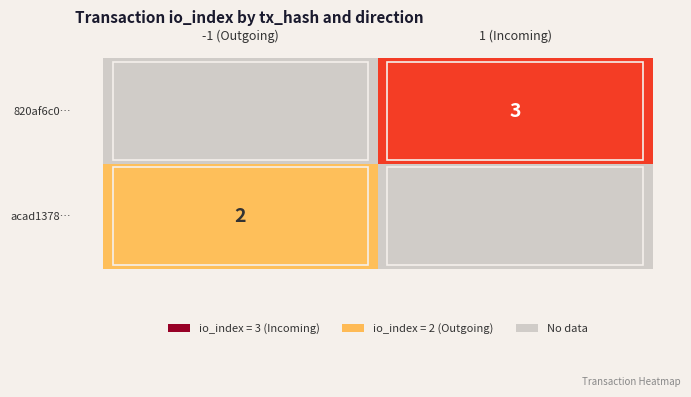

Is it true that acad1378… equals 2 at -1 (Outgoing)?

True